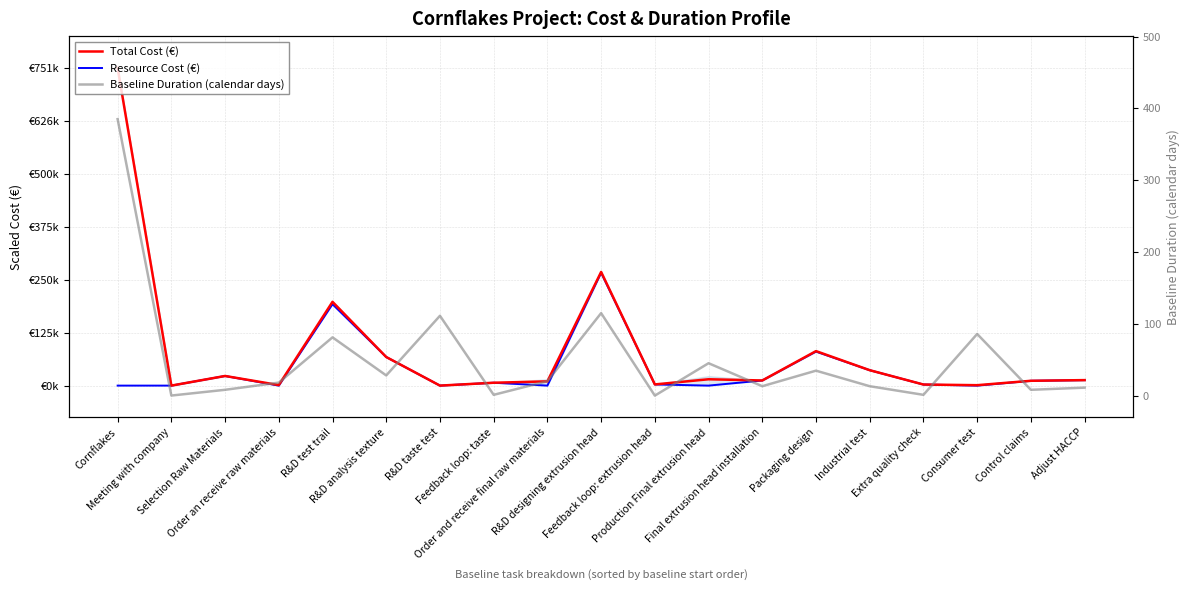

How many series are shown in this chart?

3